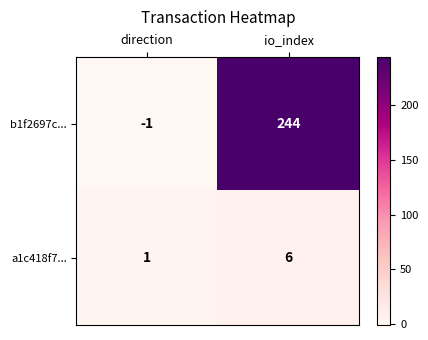

Rank the series by their maximum value, from highest to lowest.

b1f2697c..., a1c418f7...